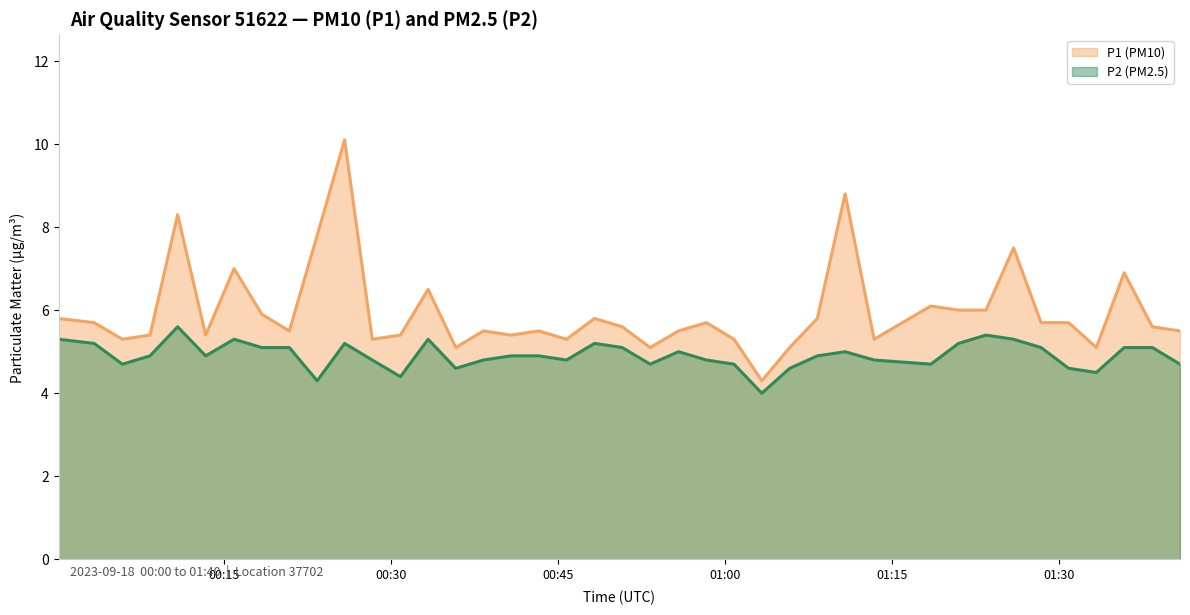

Which series has the largest total across all categories?

P1 (PM10)